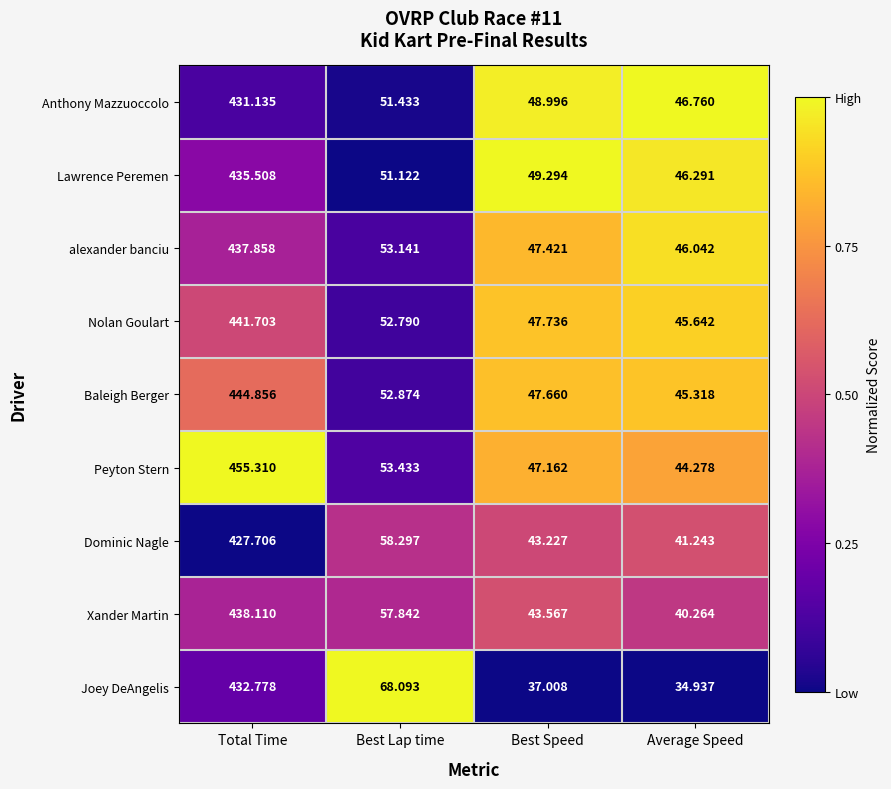

Which series has the largest total across all categories?

Peyton Stern